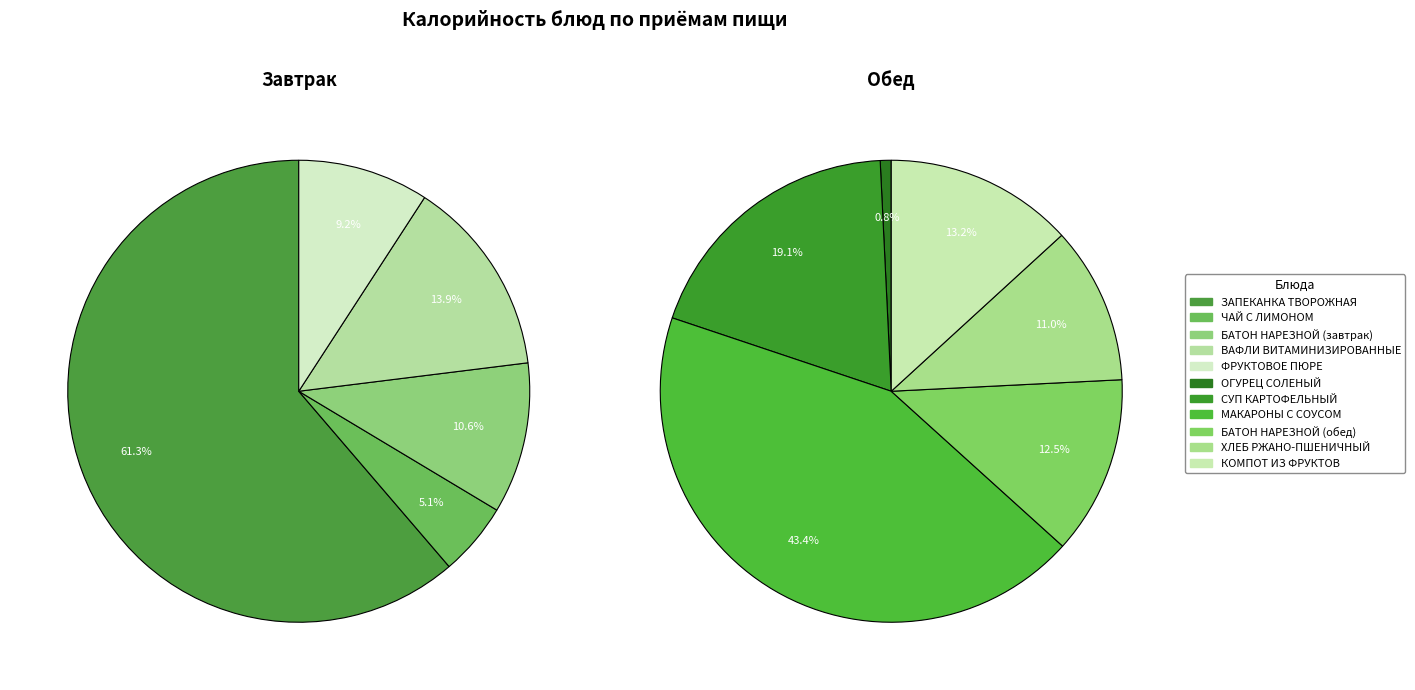

The ХЛЕБ РЖАНО-ПШЕНИЧНЫЙ slice represents 1% of the pie. True or false?

False